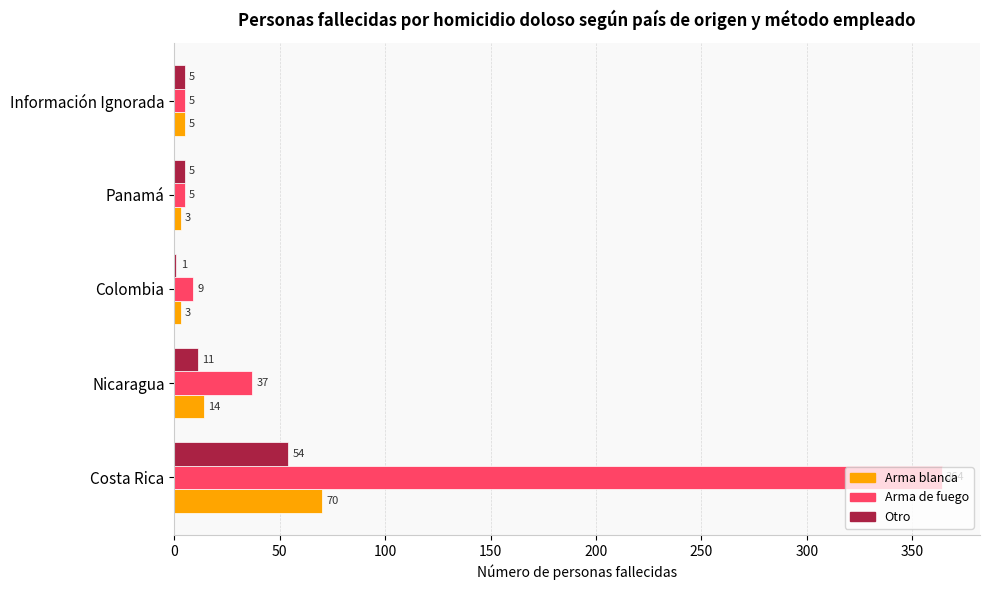

What is the sum of the Arma de fuego values at Información Ignorada and Nicaragua?

42